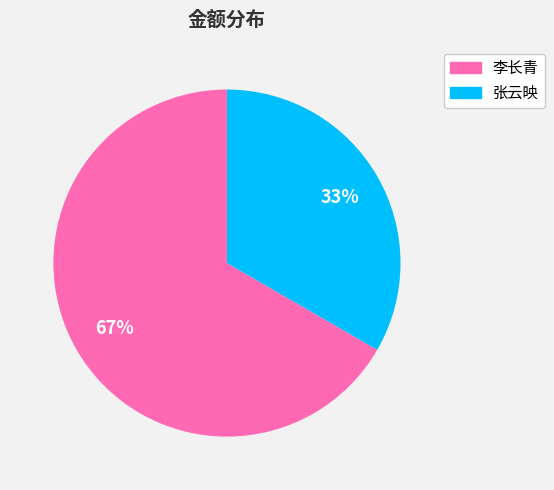

To the nearest percent, what is the average slice percentage?

50%